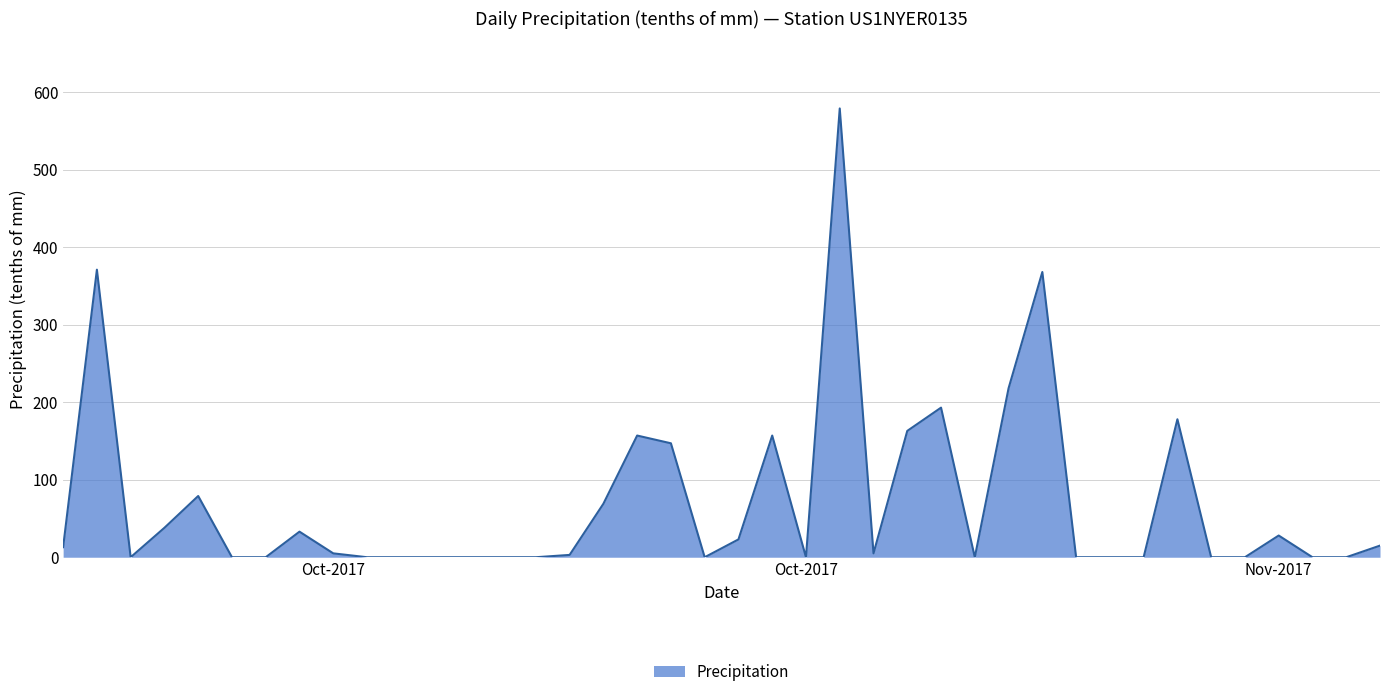

How many data points are less than 5?

20